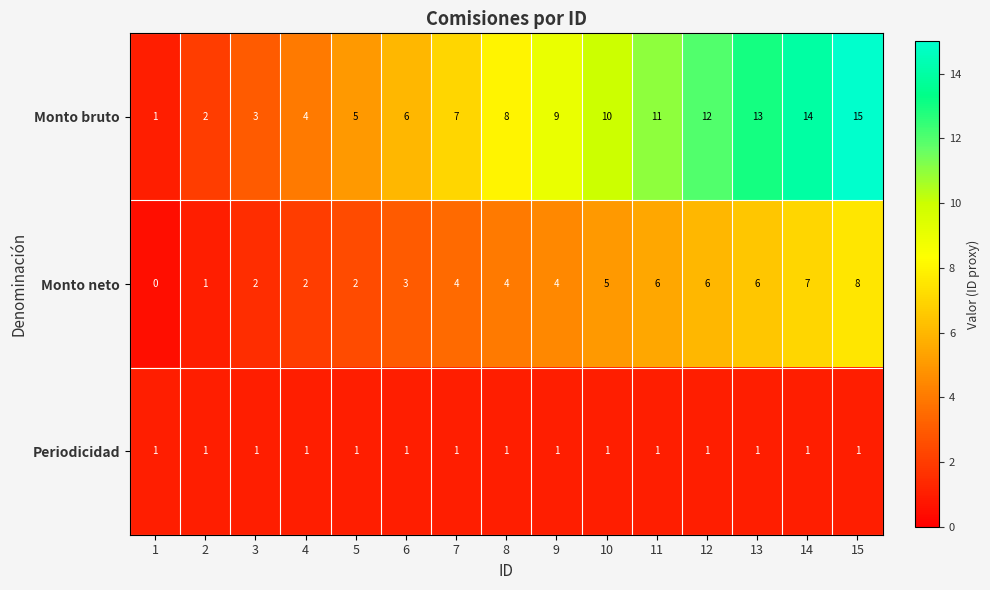

How many series are shown in this chart?

3